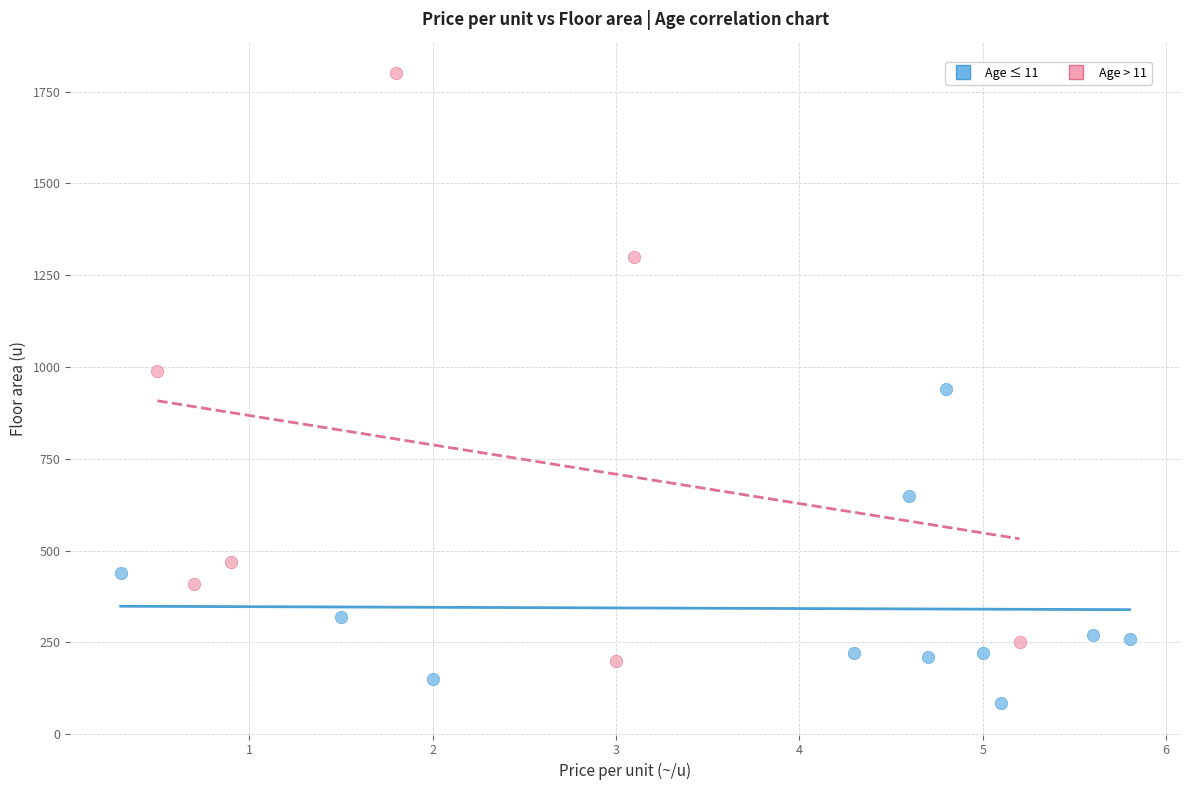

Which series reaches the maximum Y coordinate?

Age > 11